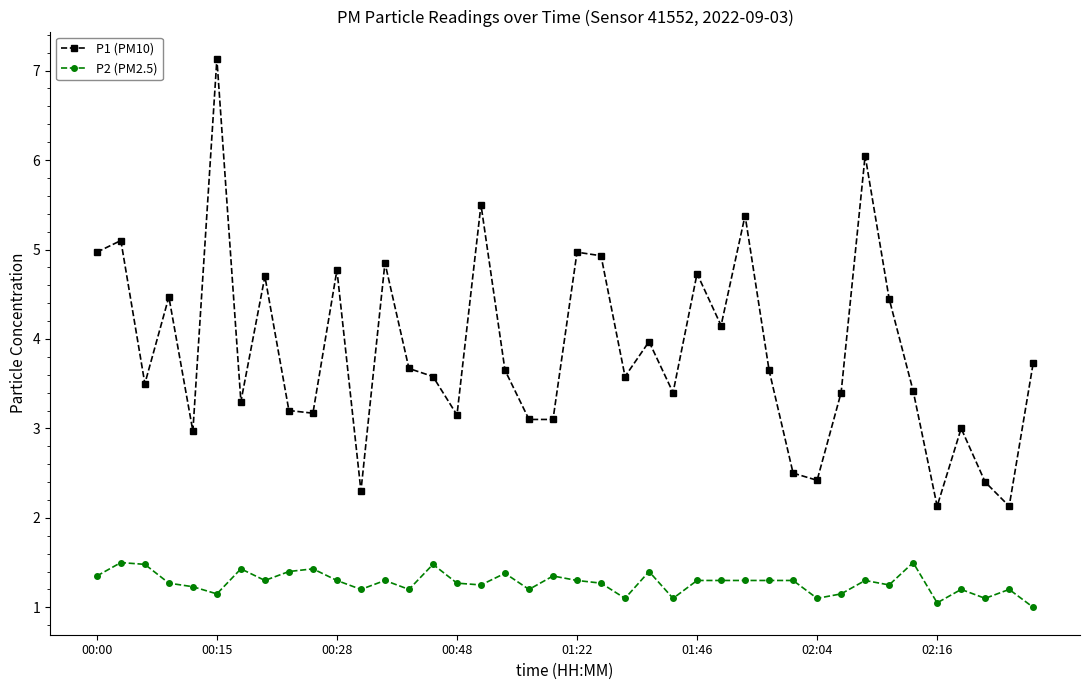

Rank the series by their maximum value, from highest to lowest.

P1 (PM10), P2 (PM2.5)